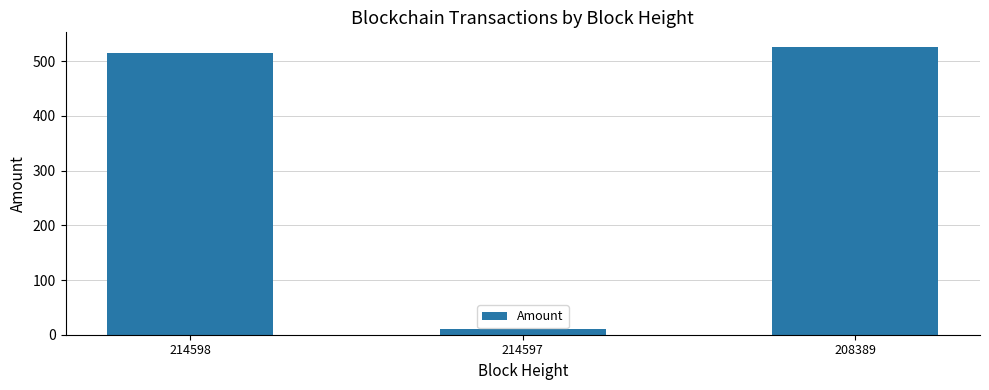

Rank the categories by value from lowest to highest.

214597, 214598, 208389